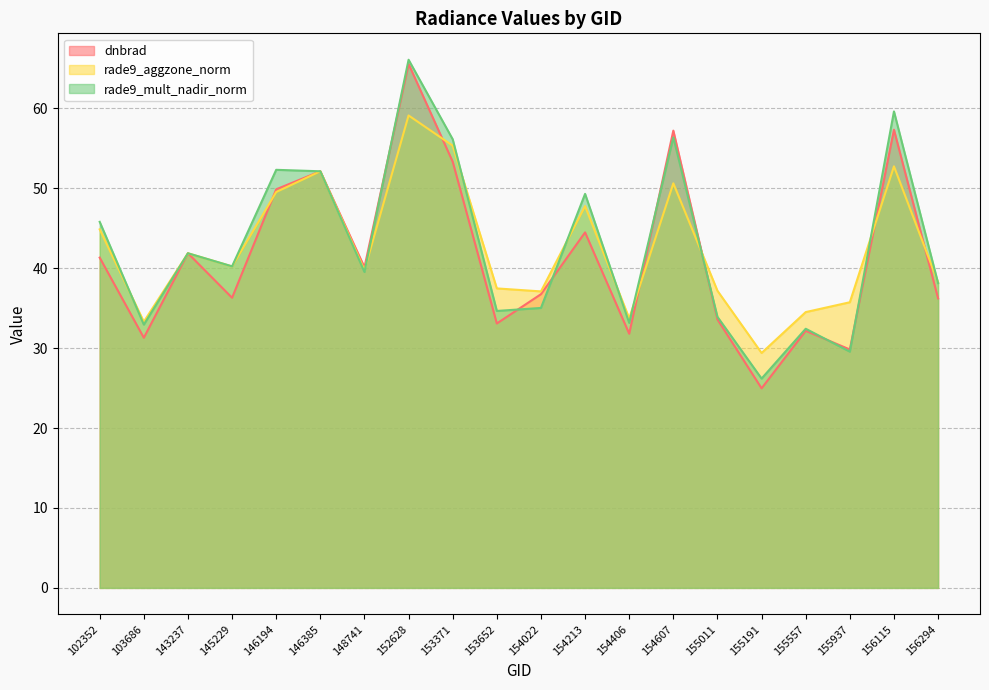

At 155011, list the series in order from largest to smallest.

rade9_aggzone_norm, rade9_mult_nadir_norm, dnbrad